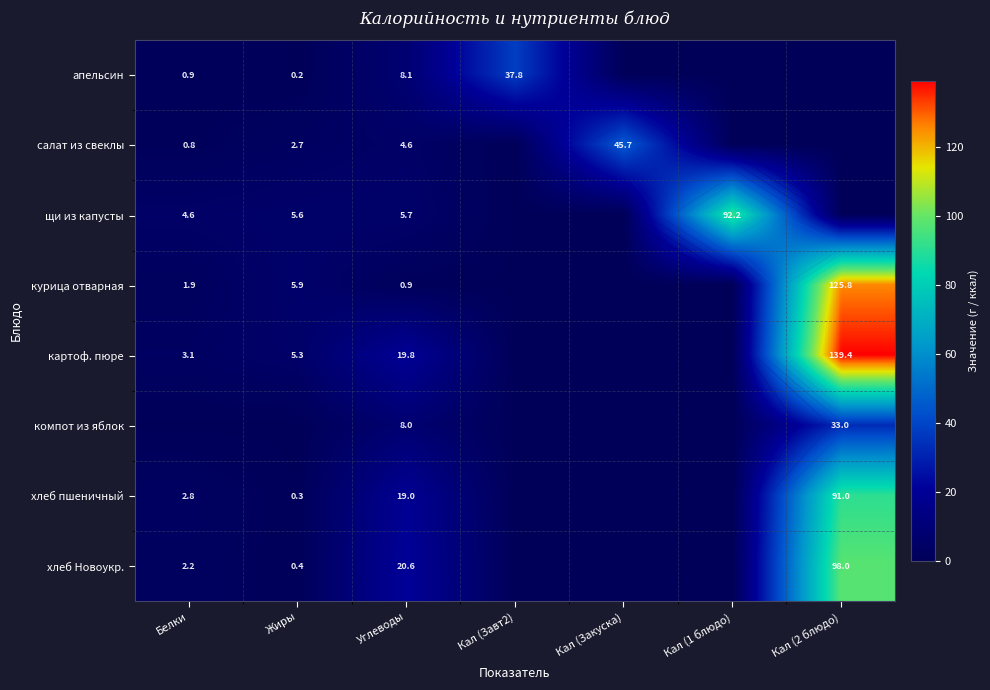

What is the sum of the хлеб пшеничный values at Кал (Завт2) and Углеводы?

19.0